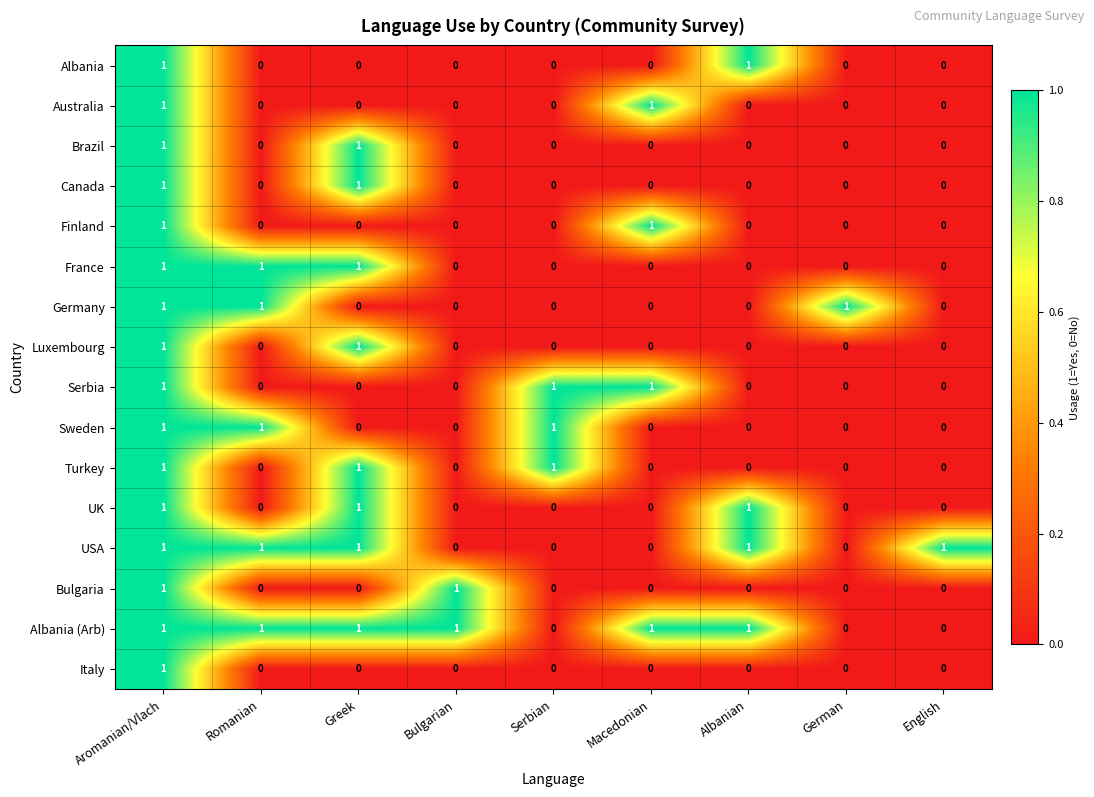

What is the spread (max minus min) of values at Serbian?

1